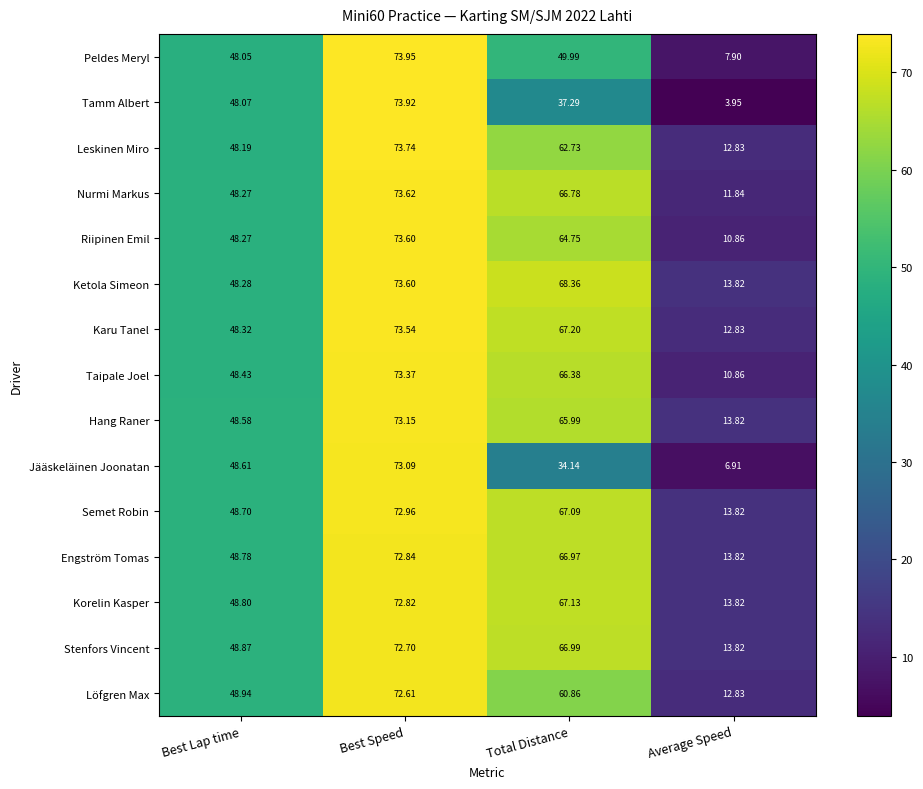

Which category has the lowest value in the Löfgren Max series?

Average Speed